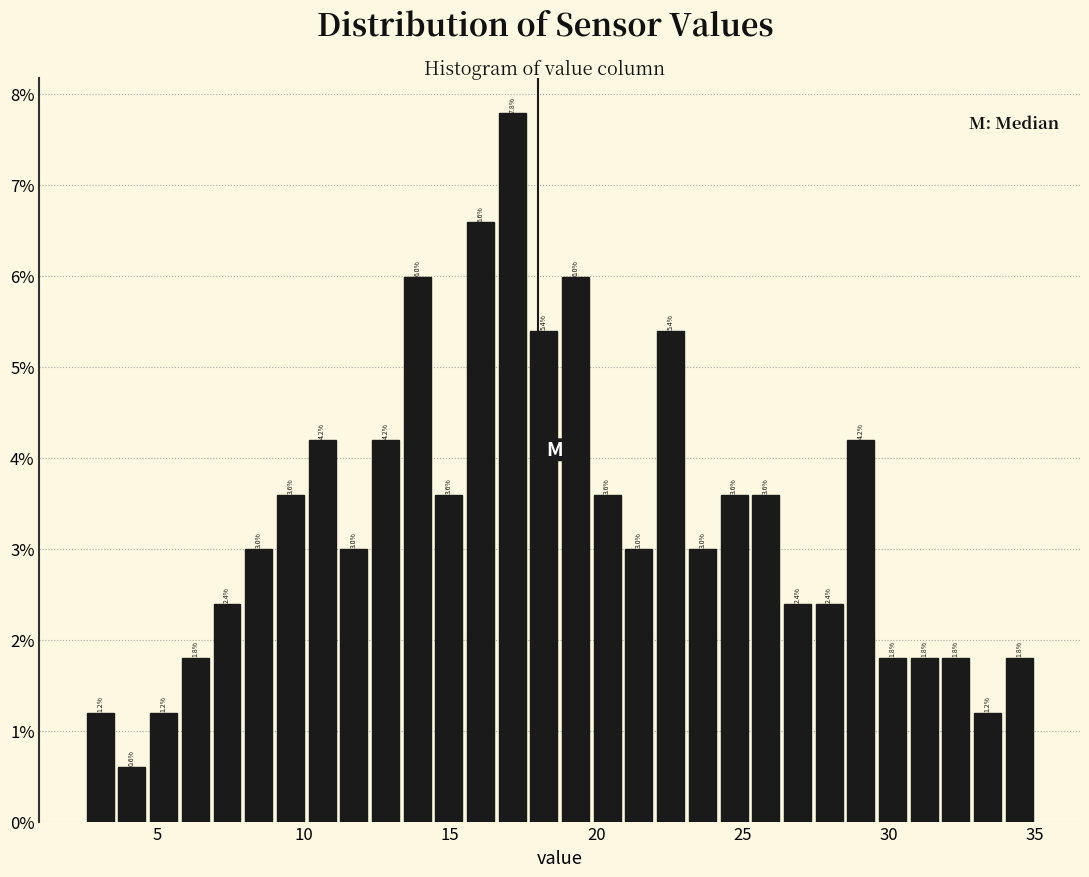

Around what value on the x-axis is the tallest bar? Give the approximate position of its centre, as read against the axis.

17.0